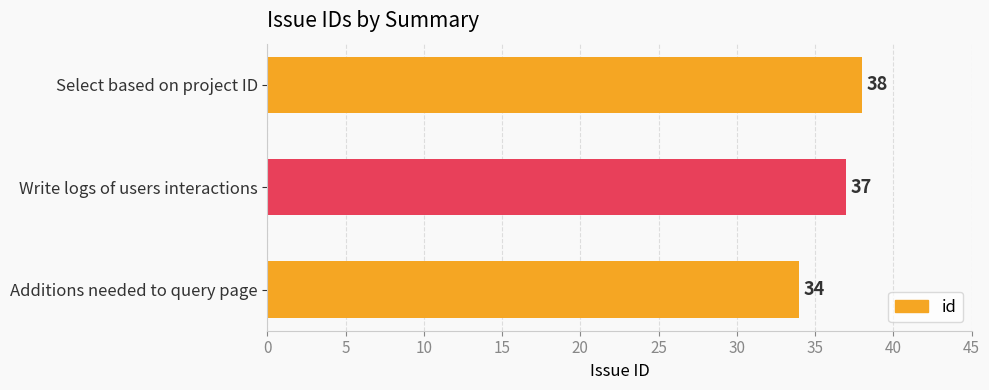

Which has a higher value, Additions needed to query page or Select based on project ID?

Select based on project ID